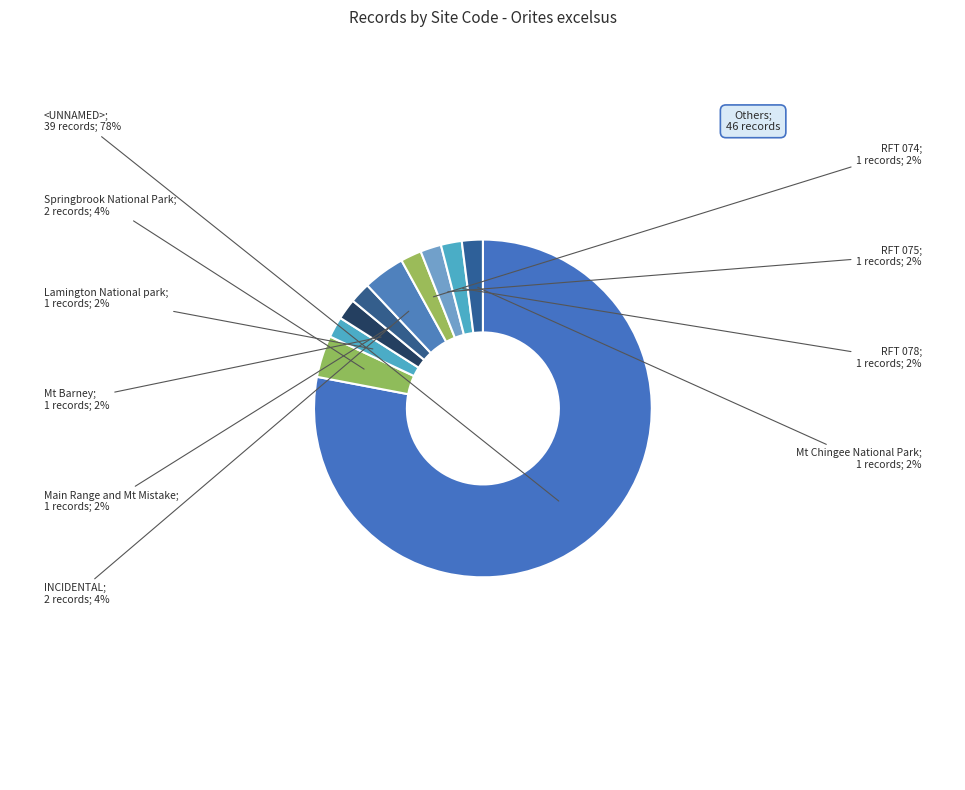

Rank the categories by value from lowest to highest.

Lamington National park, Mt Barney, Main Range and Mt Mistake, RFT 074, RFT 075, RFT 078, Mt Chingee National Park, Springbrook National Park, INCIDENTAL, <UNNAMED>